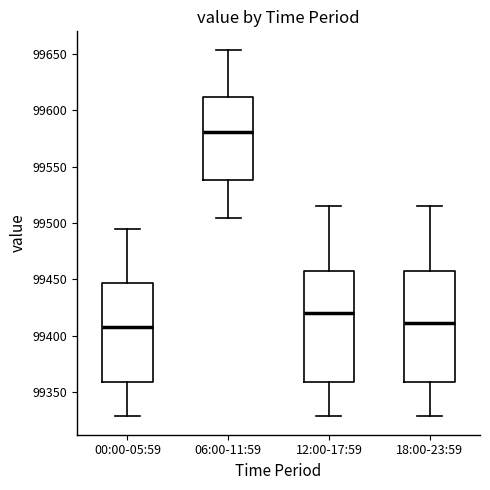

Reading left to right, transcribe this box plot: for each box, give where its median line is, the range the box spans, and where its two whiskers end, as read against the y-axis. The values are not printed on the chart, so give them approximately, as read against the axis.

00:00-05:59: median 99410, box 99360 to 99445, whiskers 99330 to 99495
06:00-11:59: median 99580, box 99540 to 99610, whiskers 99505 to 99655
12:00-17:59: median 99420, box 99360 to 99460, whiskers 99330 to 99515
18:00-23:59: median 99410, box 99360 to 99460, whiskers 99330 to 99515